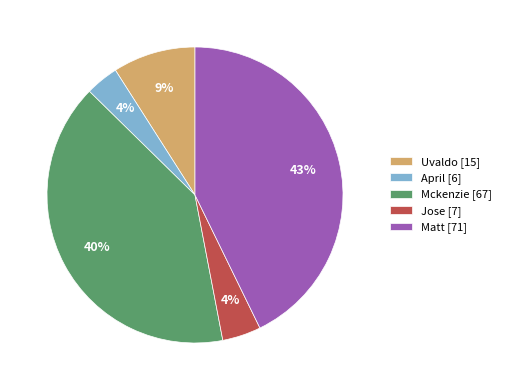

To the nearest percent, what portion does Mckenzie [67] represent?

40%